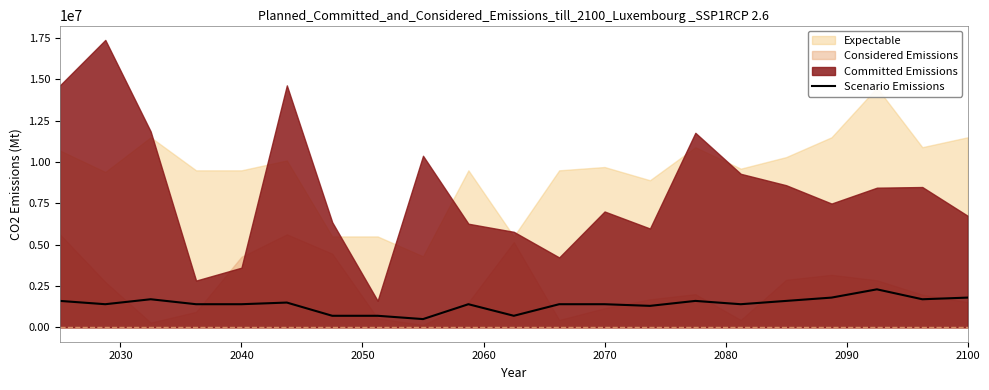

What is the lowest value of the Scenario Emissions series?

500000